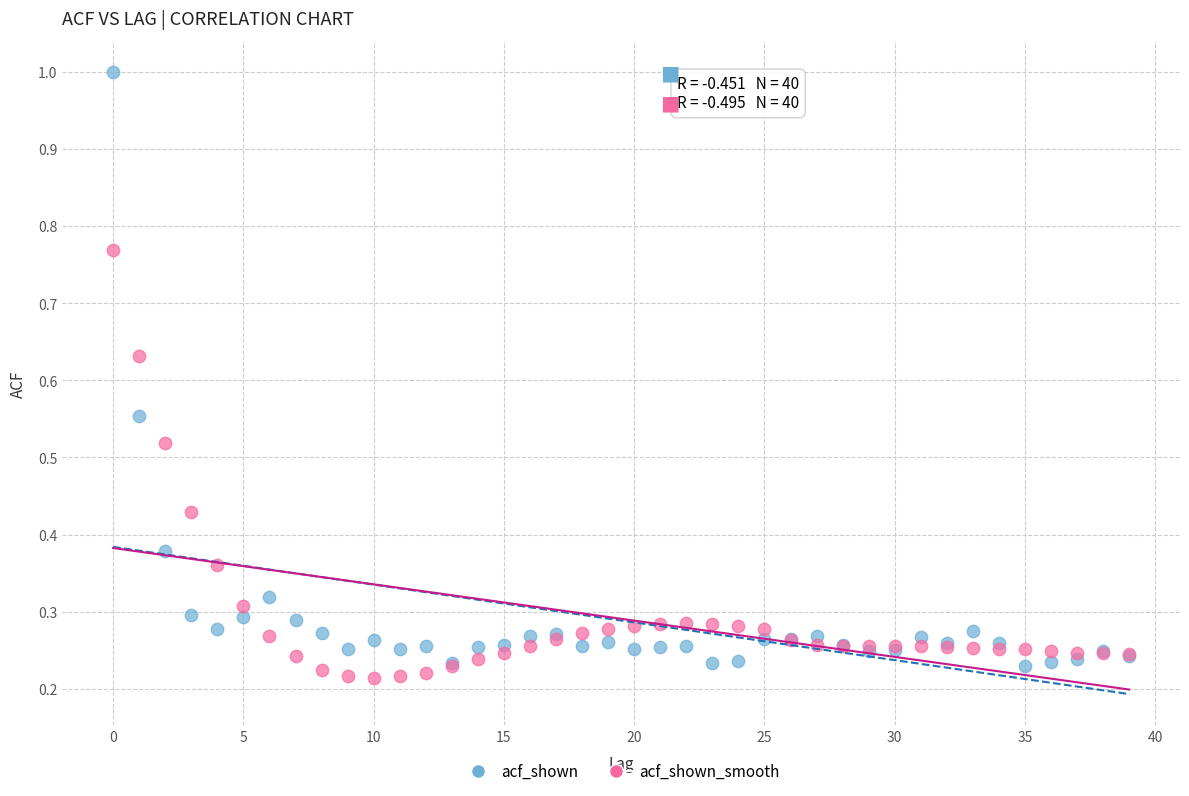

Which series reaches the minimum Y coordinate?

acf_shown_smooth